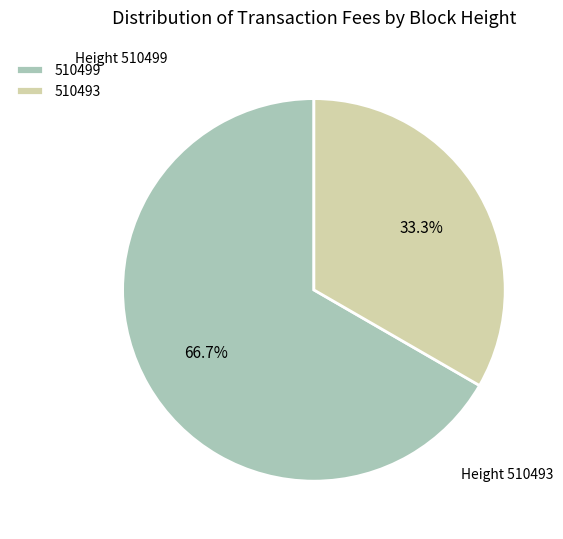

Count the number of slices in the pie.

2